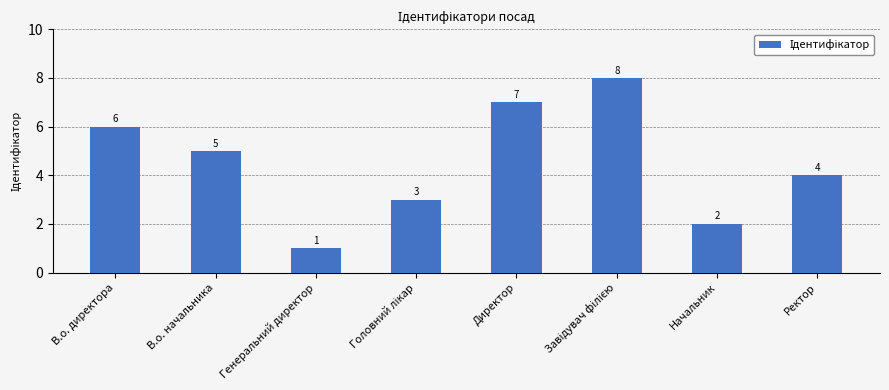

How many bars are there in total?

8